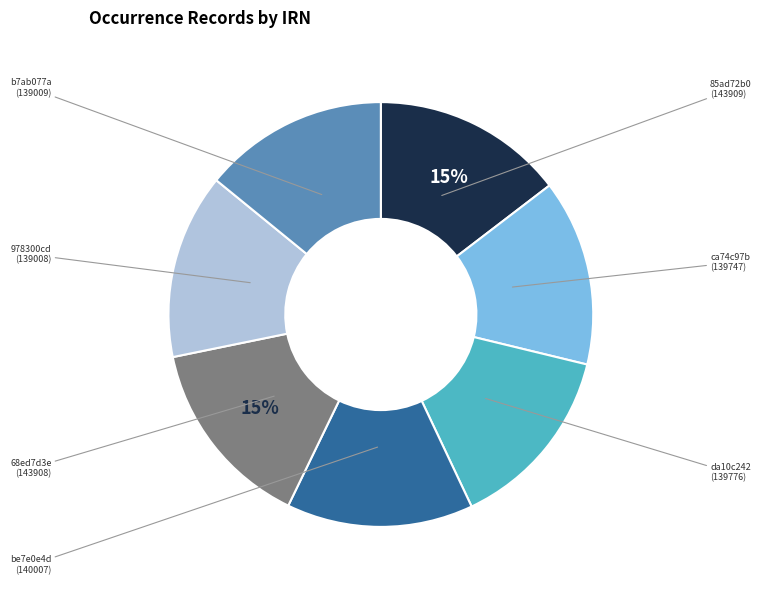

To the nearest percent, what is the average slice percentage?

14%